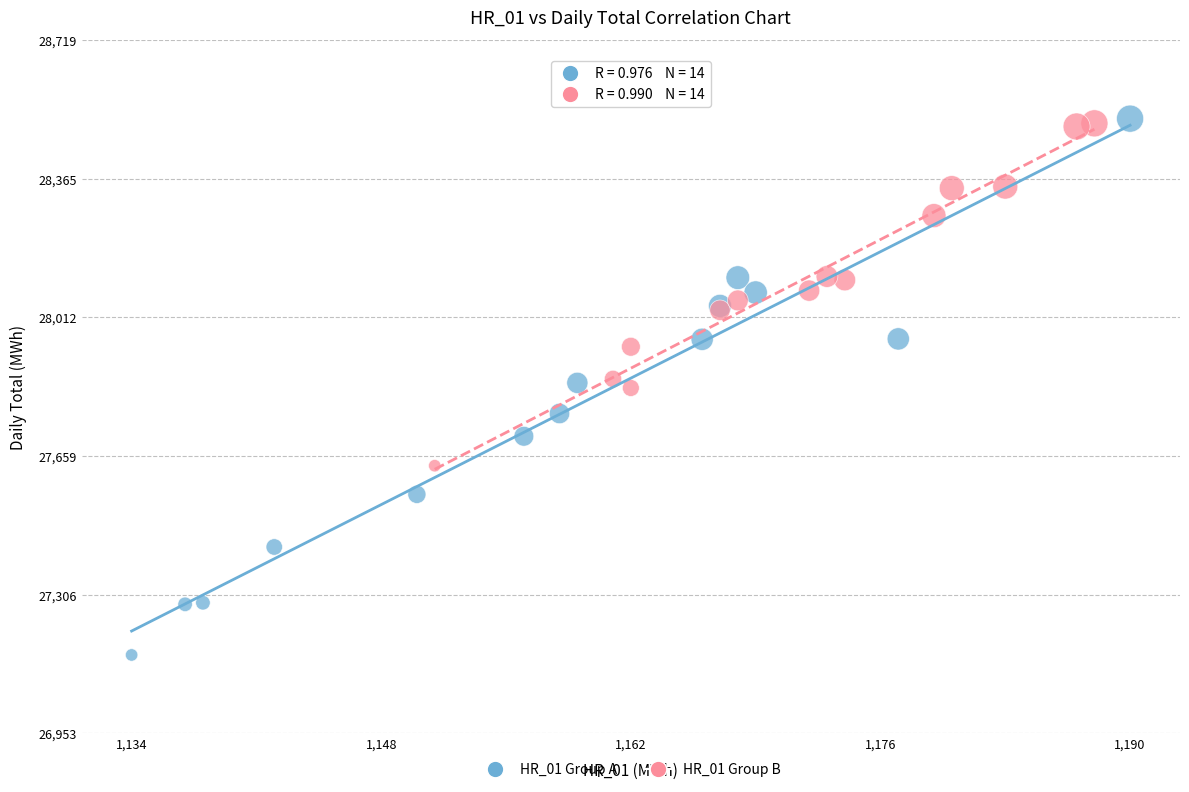

Which series has the widest spread of Y values?

HR_01 Group A